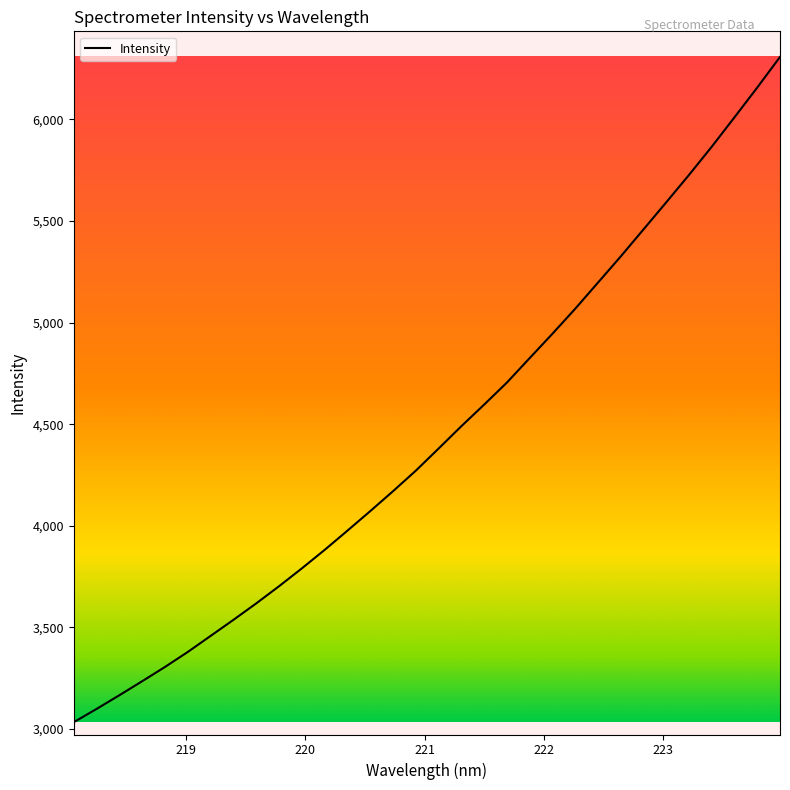

What is the difference between the maximum and minimum values?

3274.8